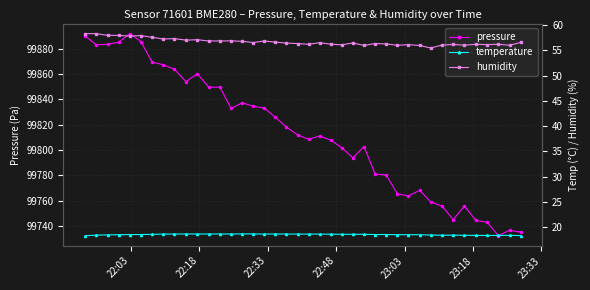

What is the maximum value for pressure?

99891.9